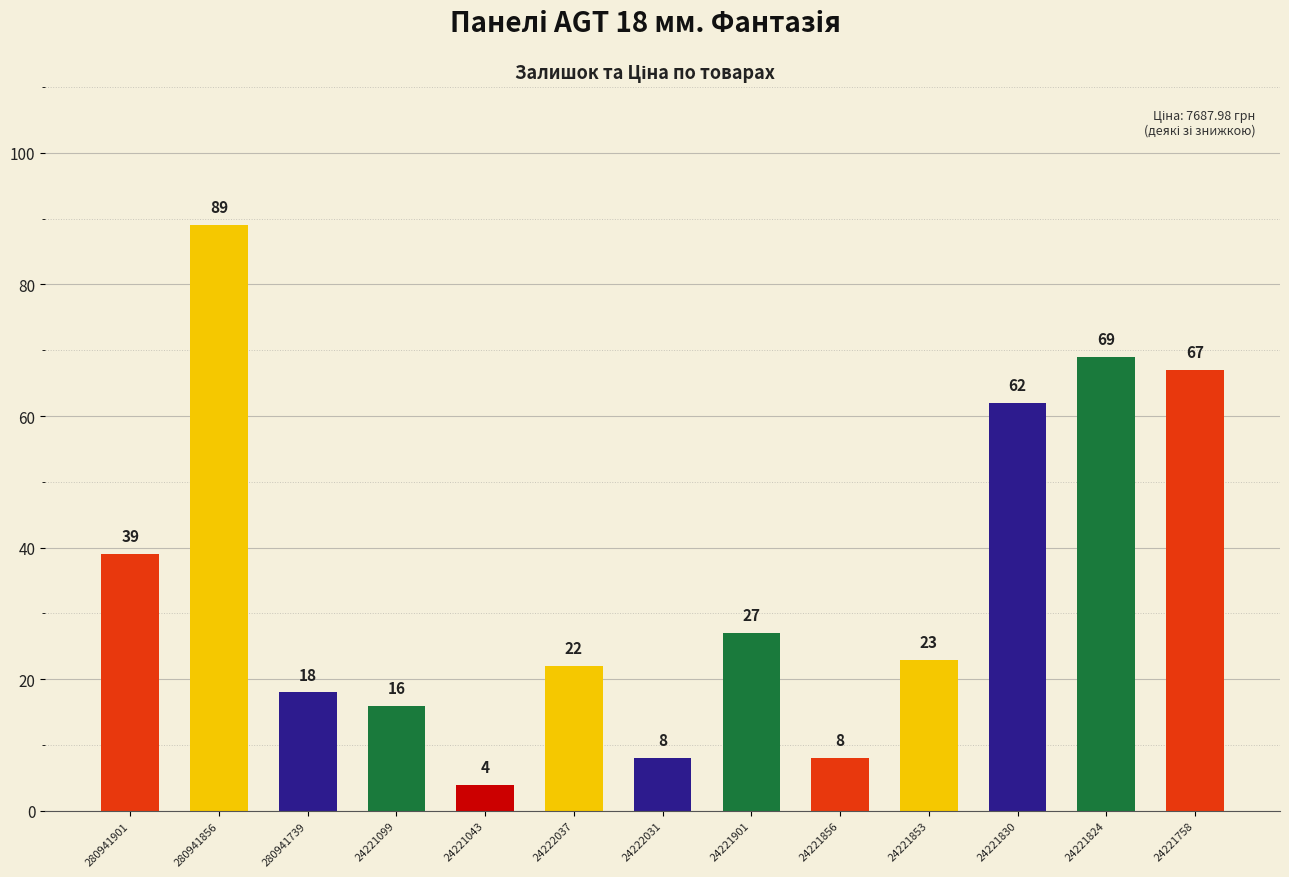

What is the difference between the second highest and minimum values?

65